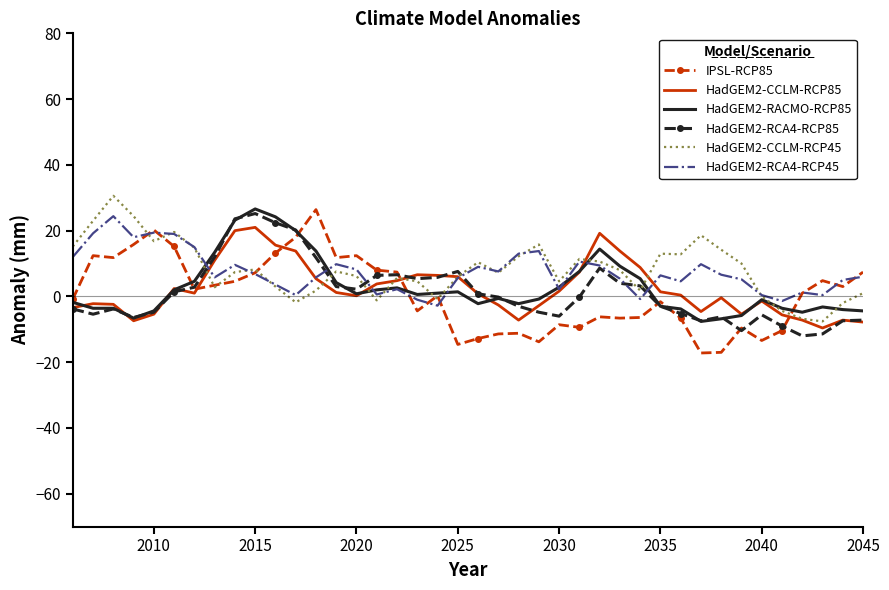

How many series are shown in this chart?

6